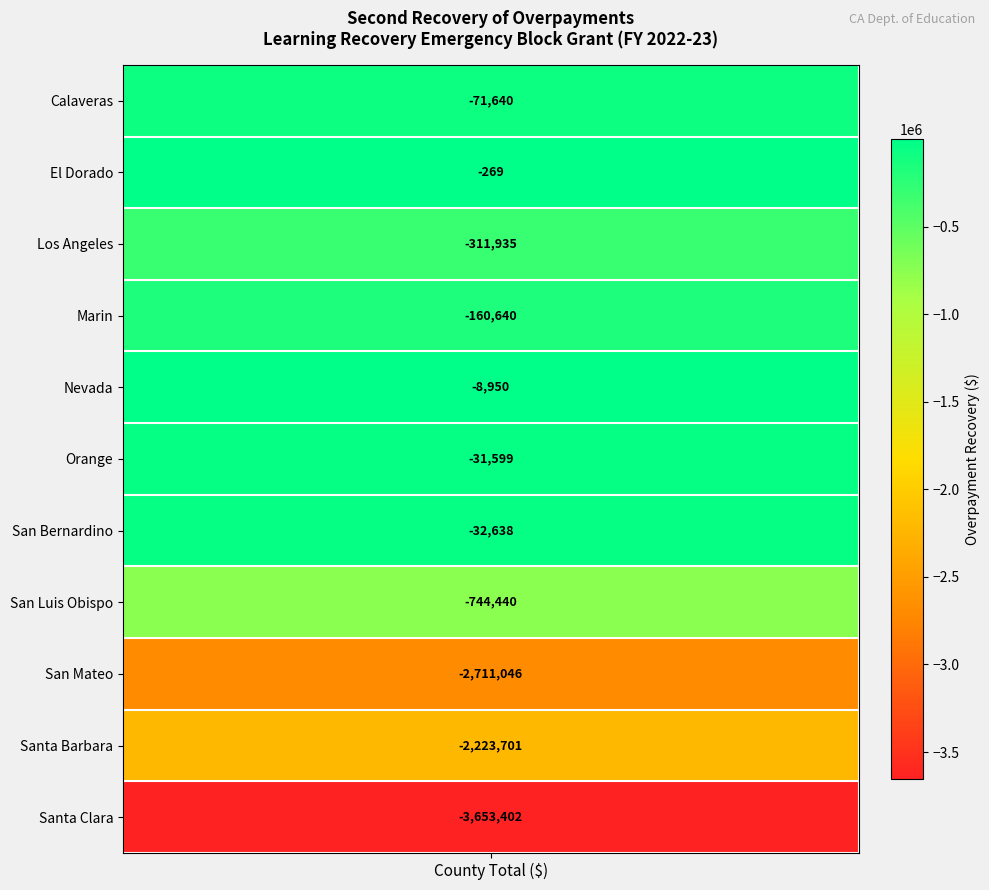

True or false: the data shows -31599 at 5.

True